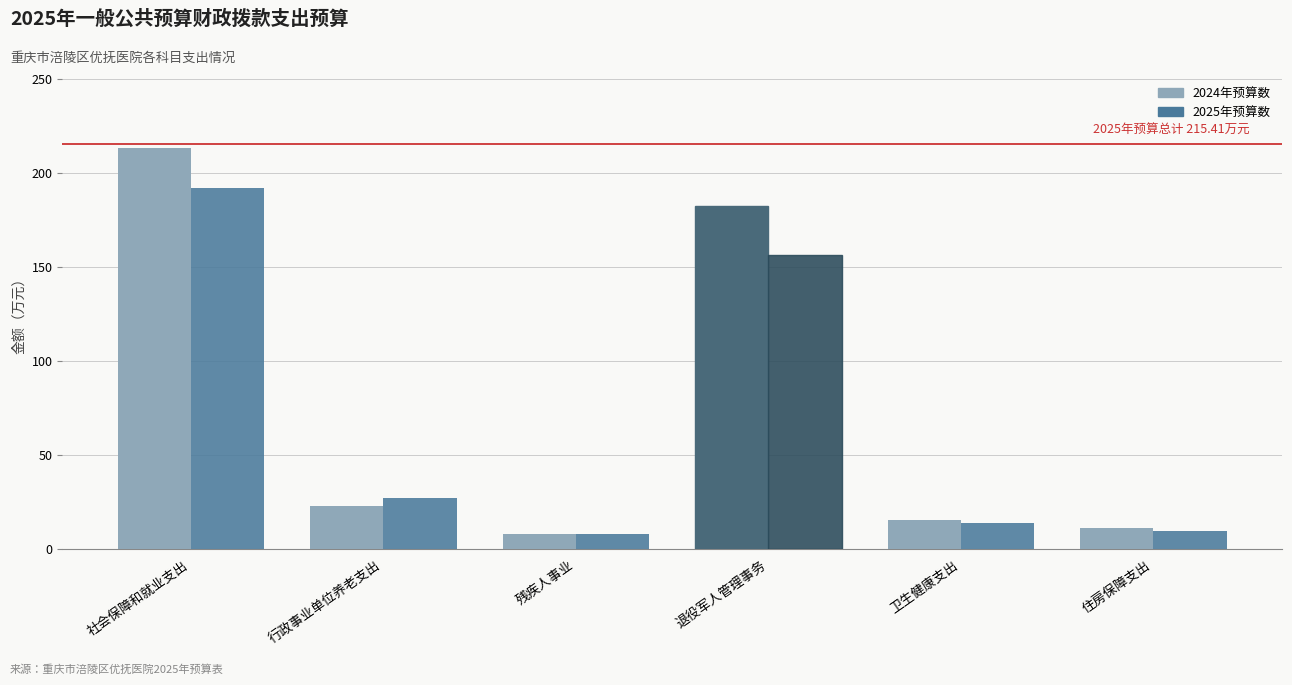

Rank the categories by 2024年预算数 value from highest to lowest.

社会保障和就业支出, 退役军人管理事务, 行政事业单位养老支出, 卫生健康支出, 住房保障支出, 残疾人事业